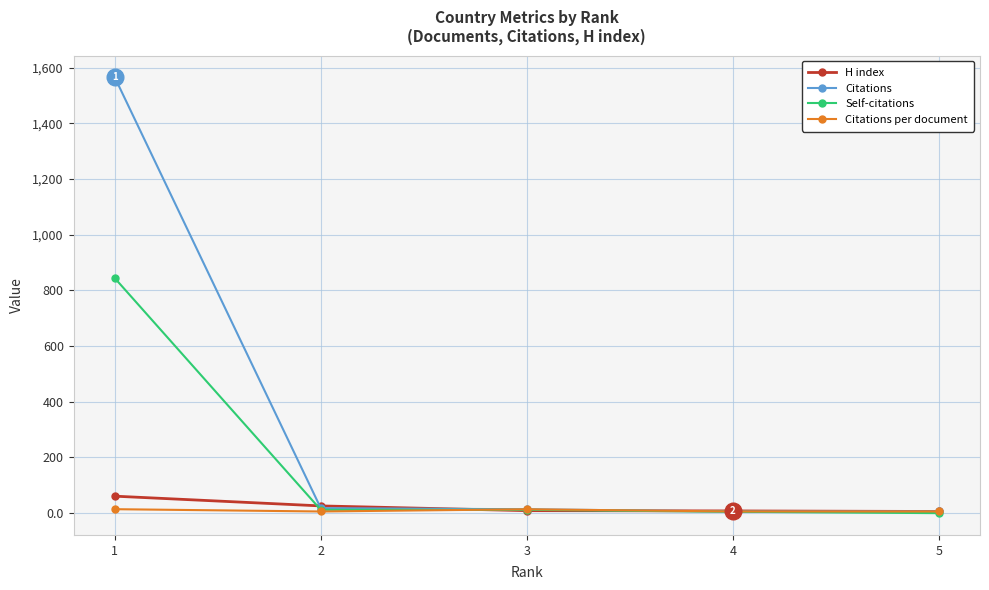

Which series changed the most between 1 and 5?

Citations